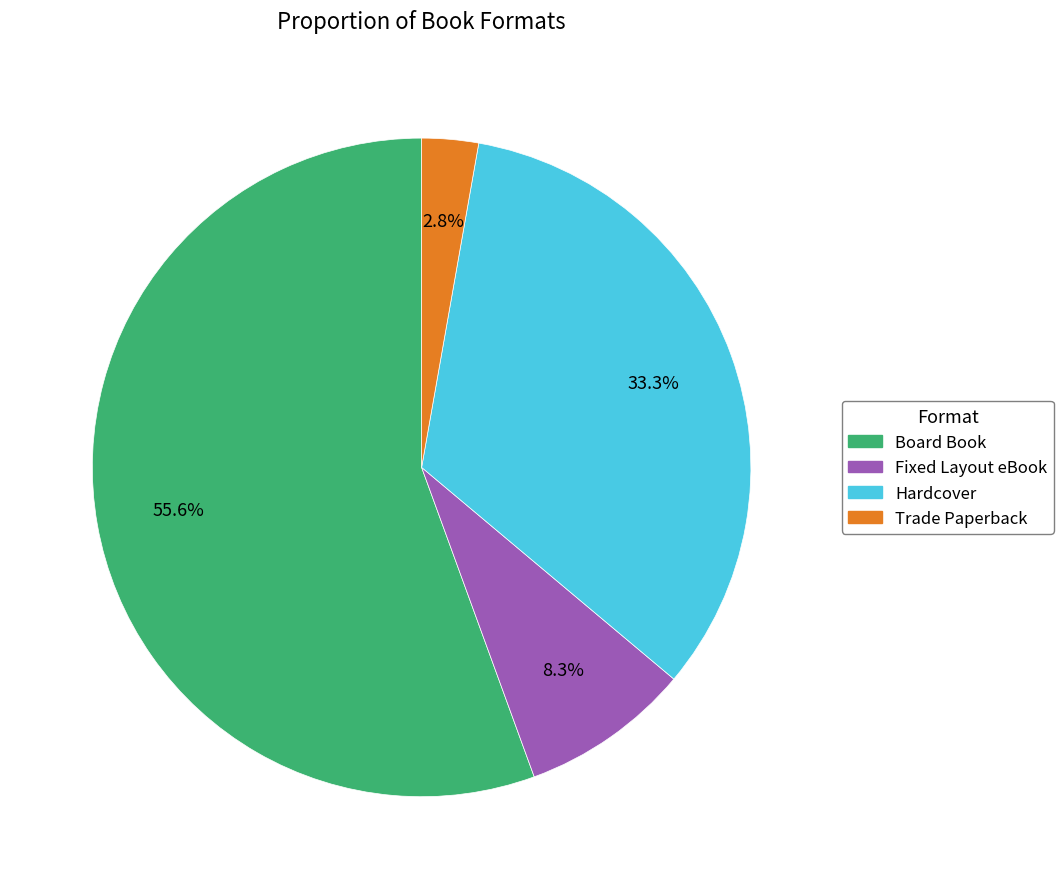

How many segments does this pie chart have?

4